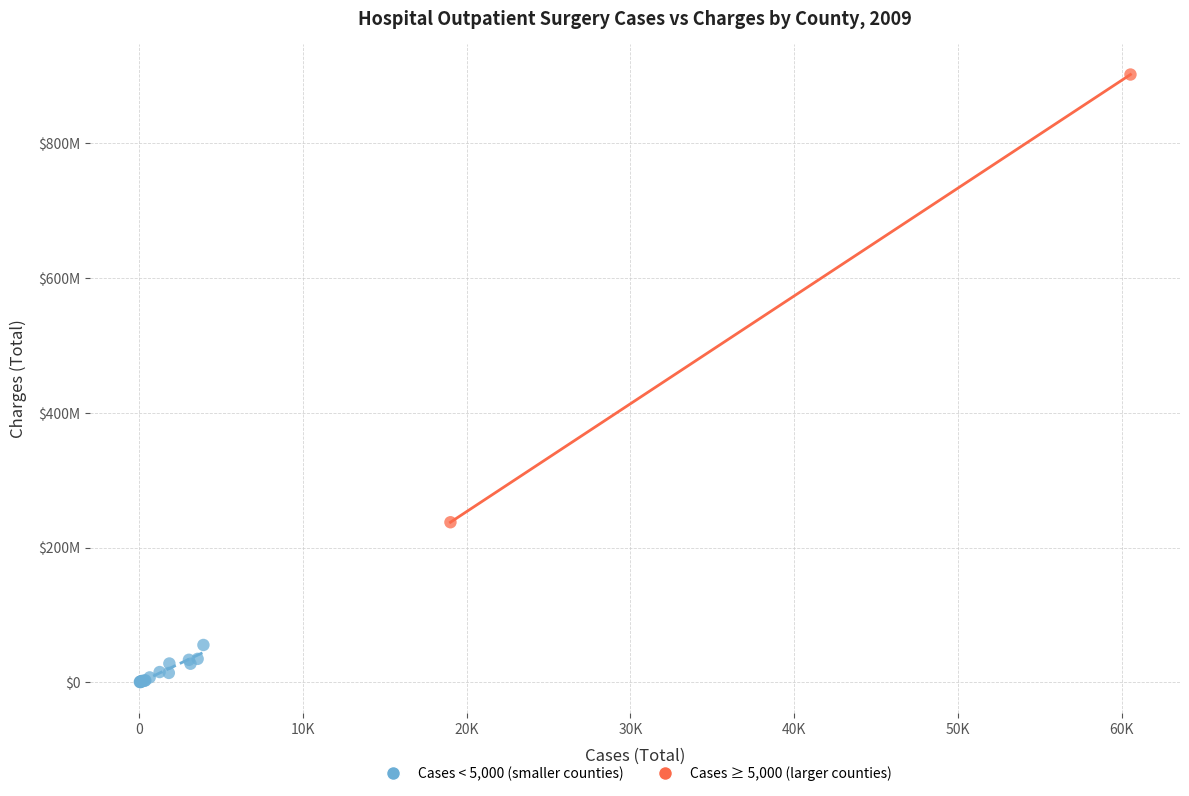

Which series reaches the minimum Y coordinate?

Cases < 5,000 (smaller counties)